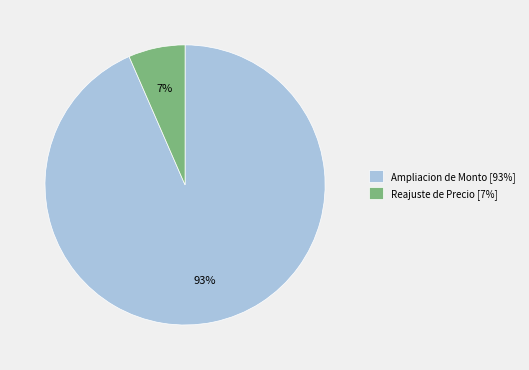

What is the smallest slice in the pie chart?

Reajuste de Precio